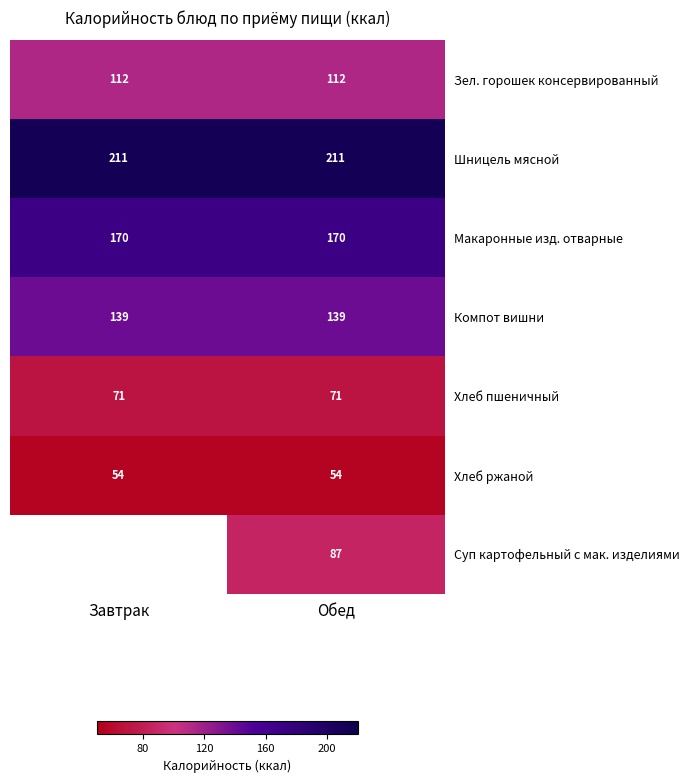

What is the sum of the Зел. горошек консервированный values at Обед and Завтрак?

224.0